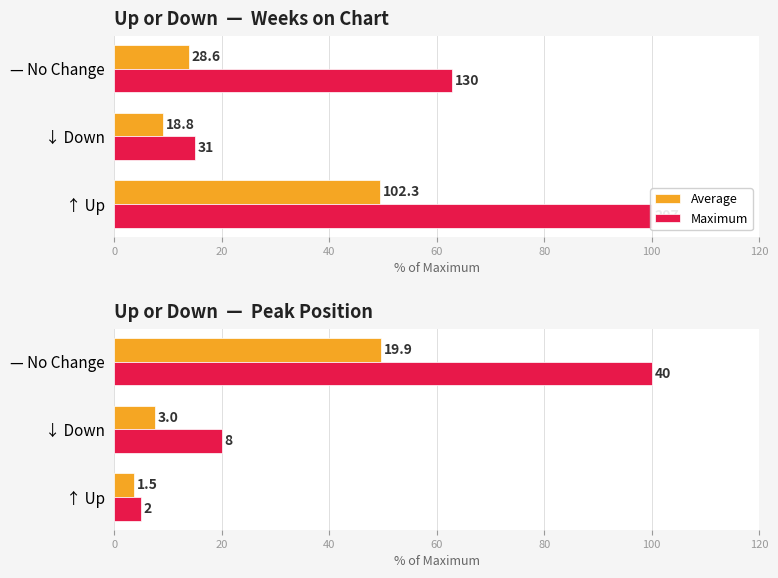

Which series has the widest spread of values?

Maximum